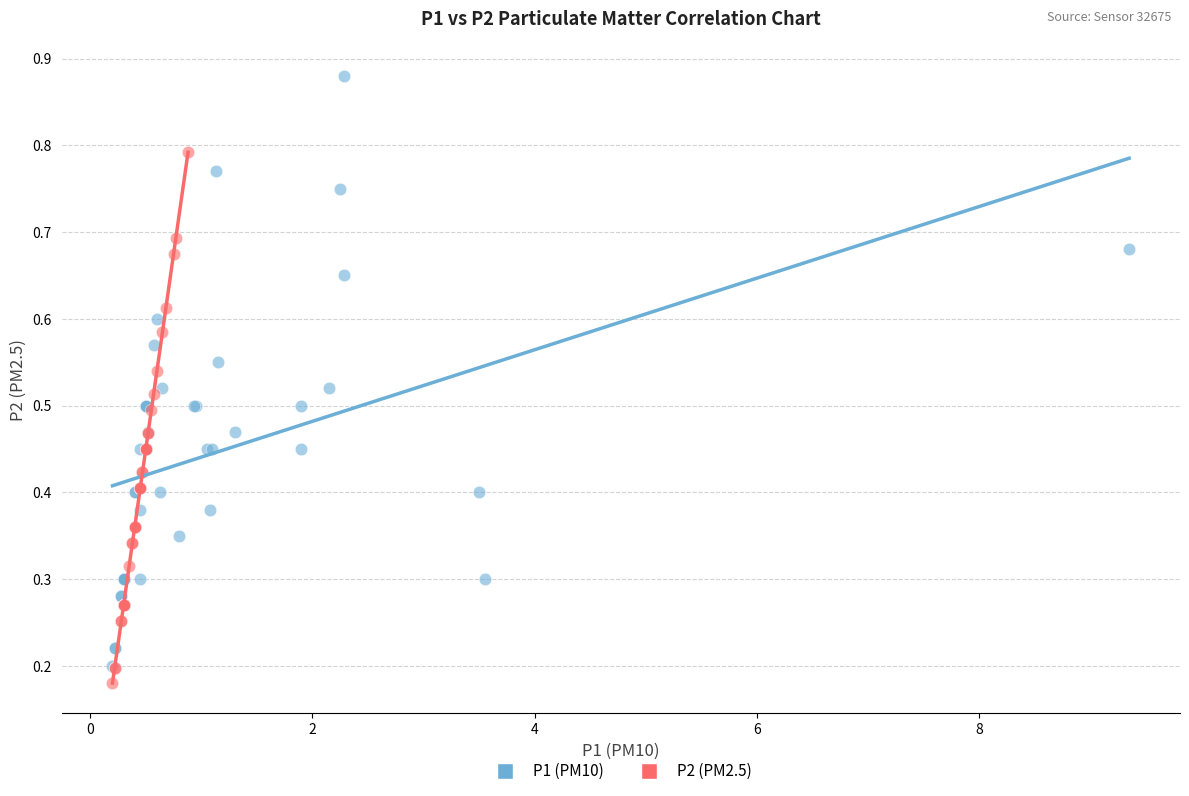

Which series reaches the maximum Y coordinate?

P1 (PM10)